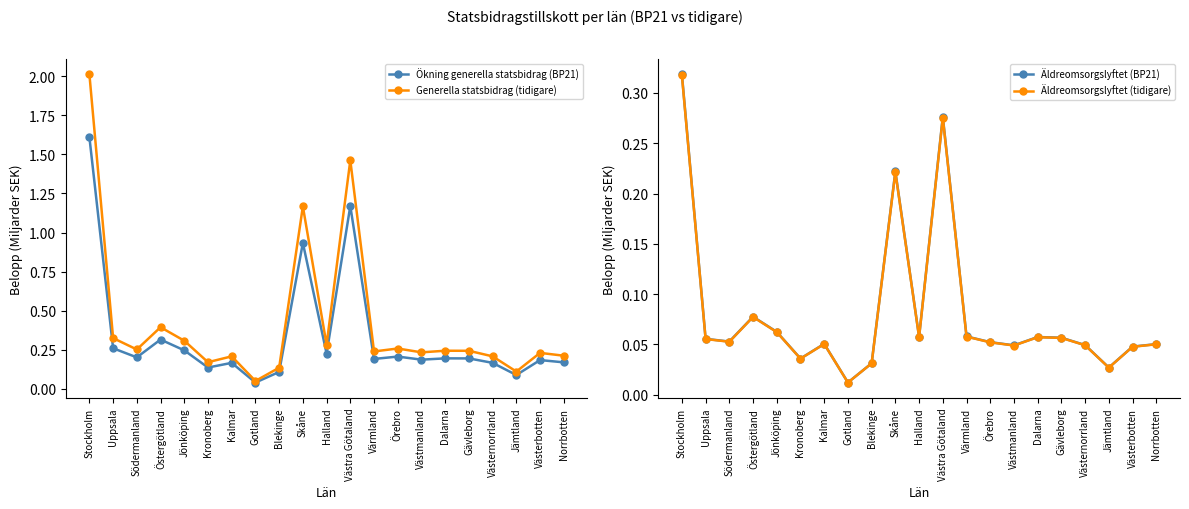

What is the total value across all series at Jönköping?

0.7